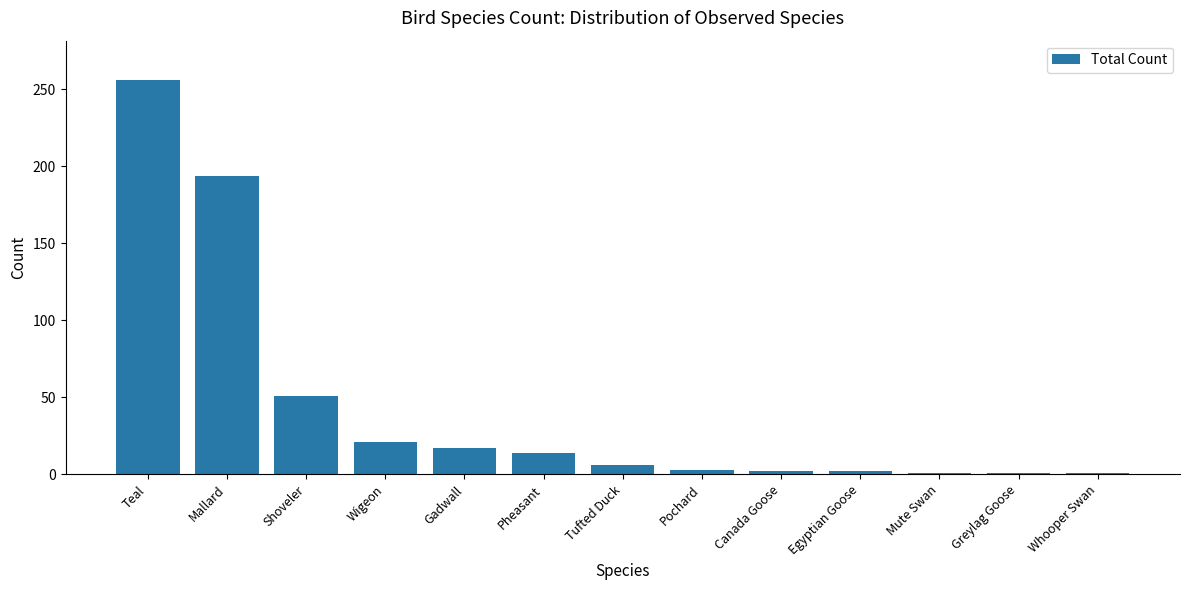

Is it true that the value at Gadwall is 17?

True